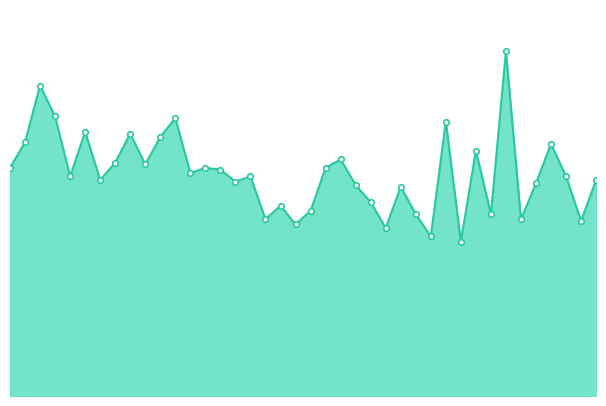

Is this an area chart (filled region under the line)?

Yes